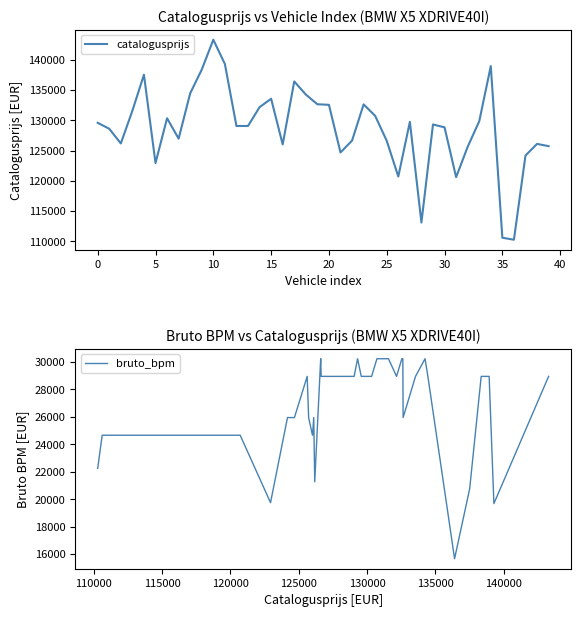

Rank the series by their average value, from highest to lowest.

catalogusprijs, bruto_bpm